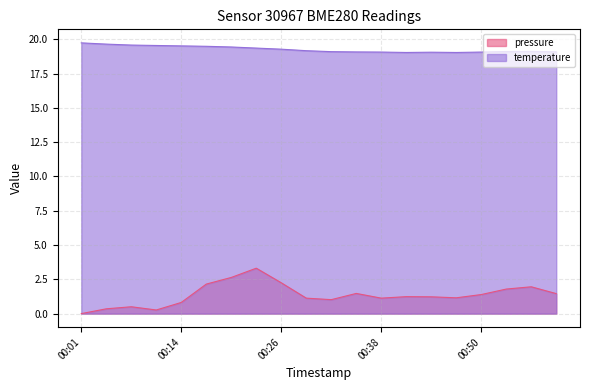

Reading left to right, transcribe all the data shown in this chart.

pressure: 0.0	0.3	0.5	0.3	0.8	2.2	2.6	3.3	2.2	1.1	1.0	1.5	1.1	1.2	1.2	1.2	1.4	1.8	2.0	1.5
temperature: 19.7	19.6	19.6	19.6	19.5	19.5	19.4	19.4	19.3	19.2	19.1	19.1	19.1	19.0	19.1	19.0	19.1	19.1	19.1	19.1